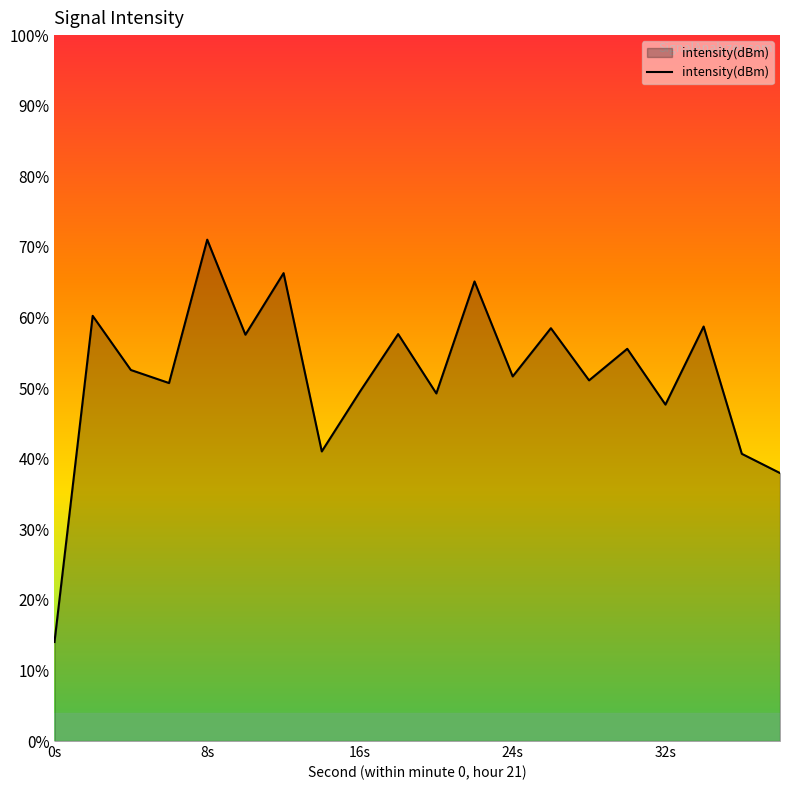

Does the chart display data point markers on the line(s)?

No